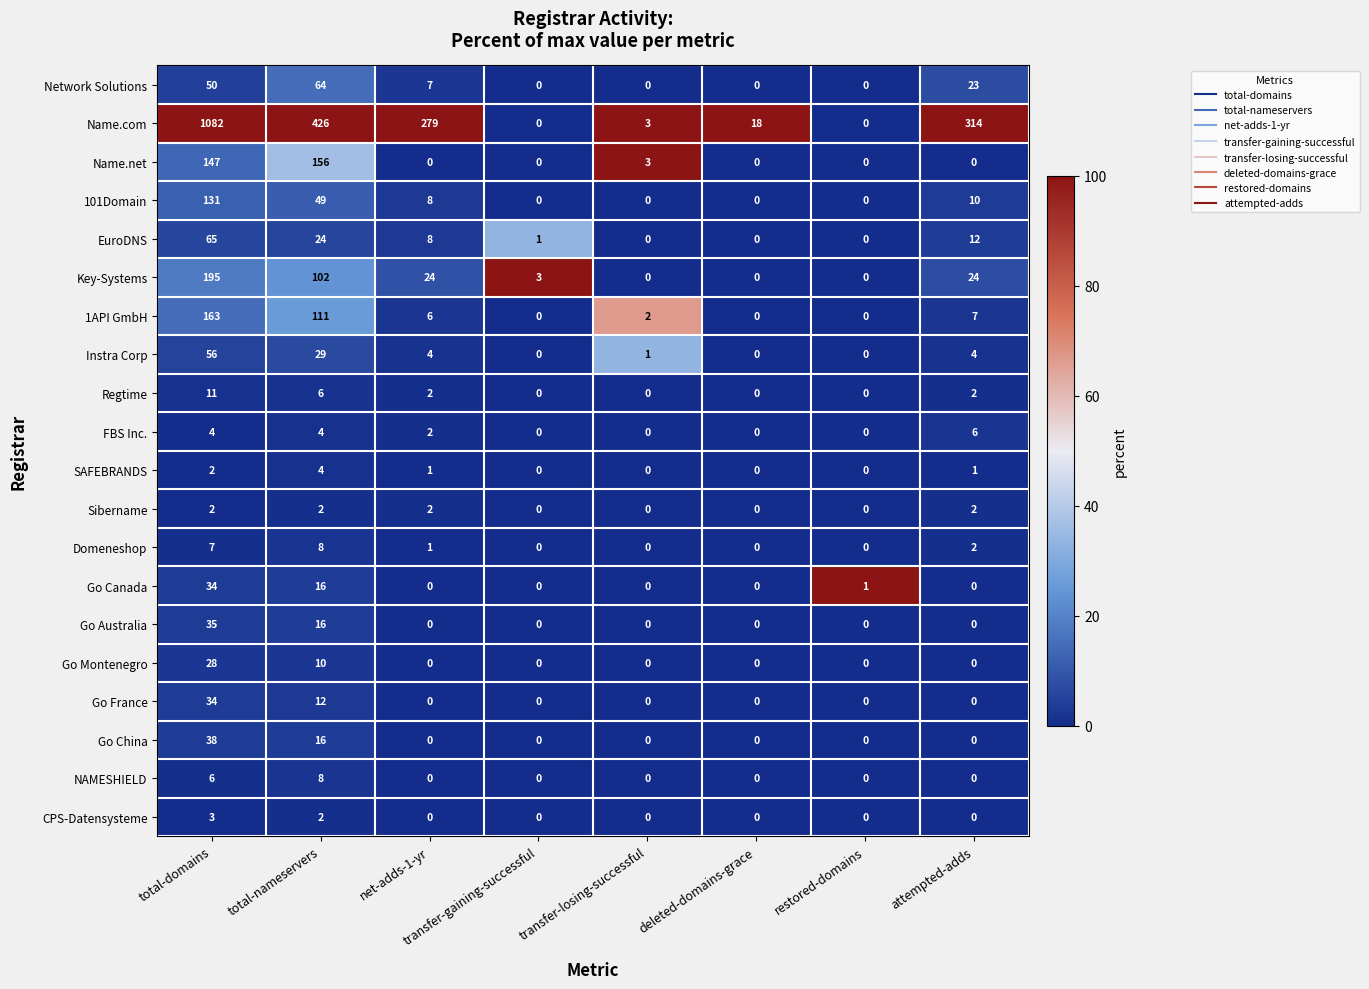

Between net-adds-1-yr and attempted-adds, which series saw the biggest shift?

Name.com